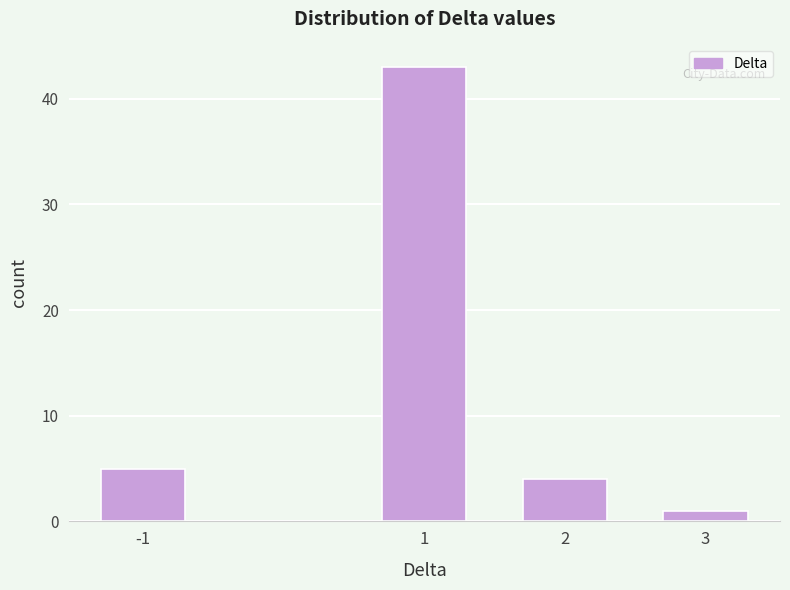

Reading right to left, transcribe all the data shown in this chart.

1	4	43	5